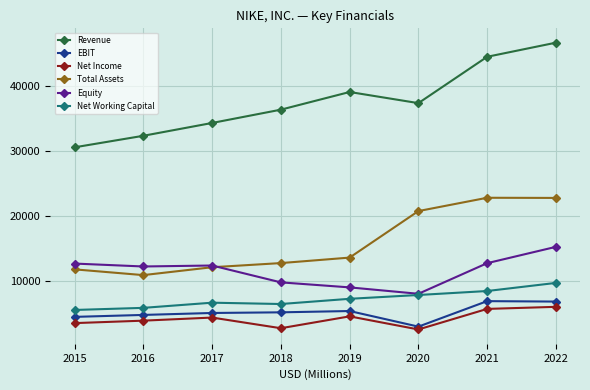

Is this an area chart (filled region under the line)?

No